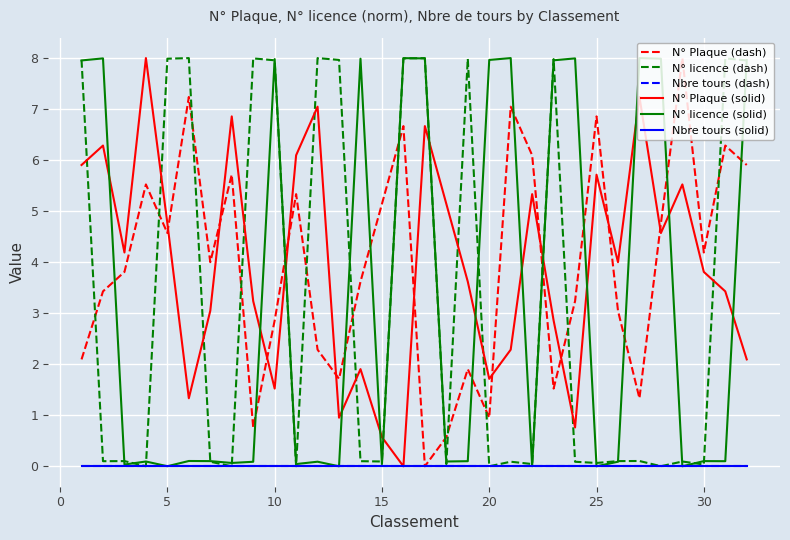

At which label does N° licence (dash) reach its minimum?

30